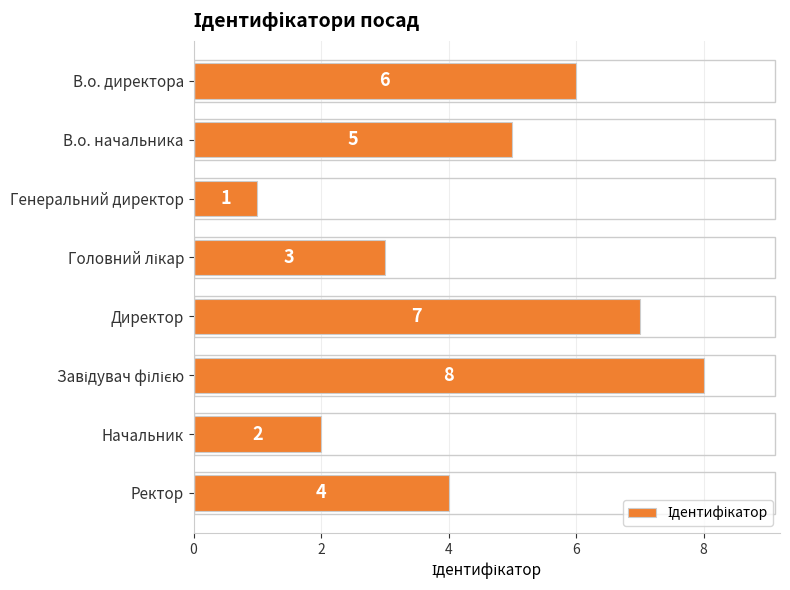

Reading top to bottom, list all the values displayed in this chart.

6	5	1	3	7	8	2	4